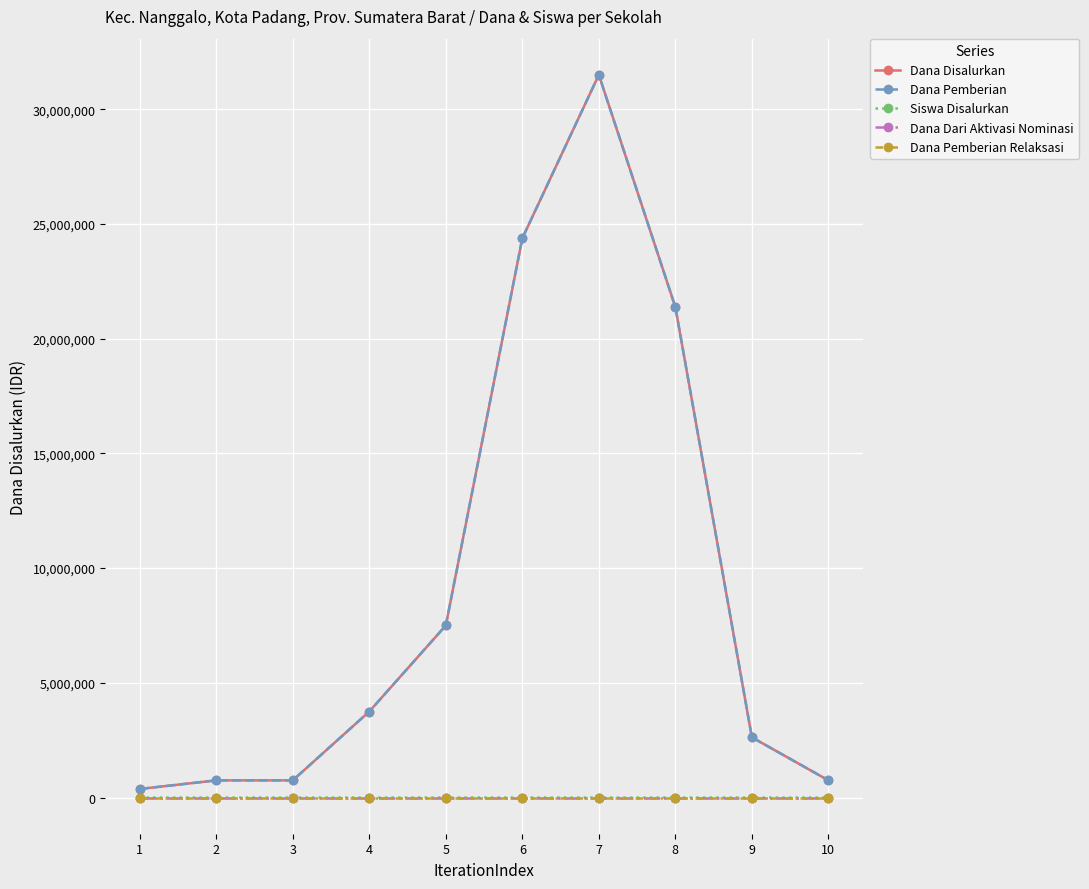

Read the Dana Disalurkan value at 7.

31500000